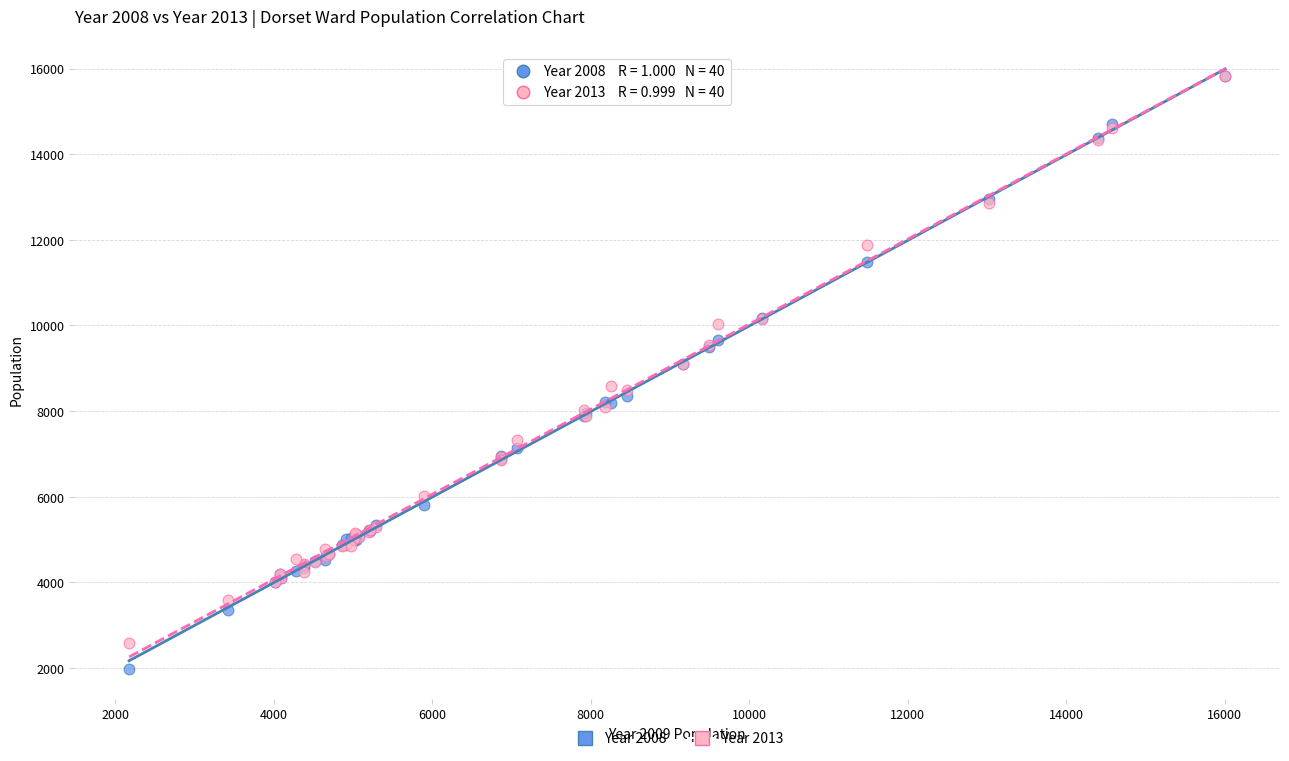

What are all the series names shown in the legend?

Year 2008, Year 2013